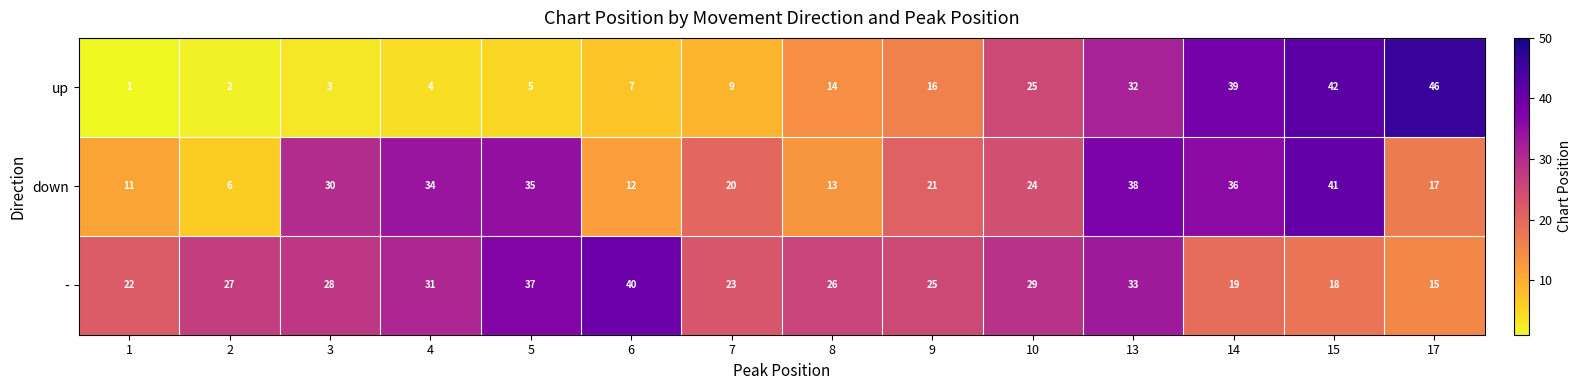

At which label does - reach its peak?

6